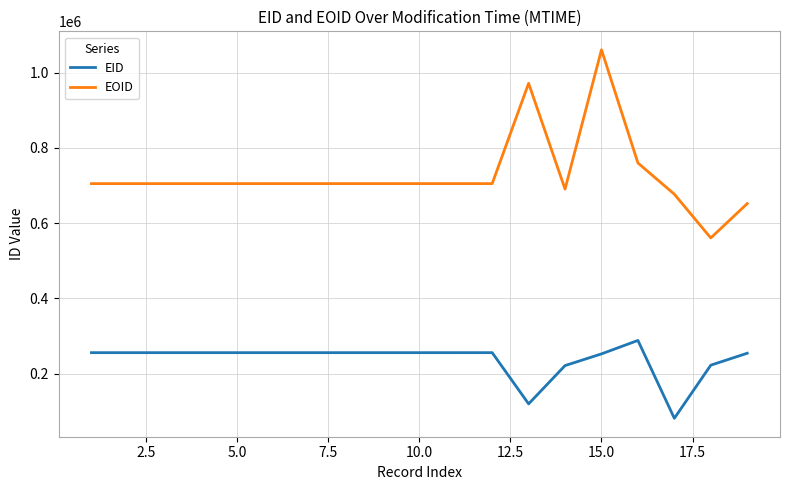

Which series has the largest range (max minus min)?

EOID